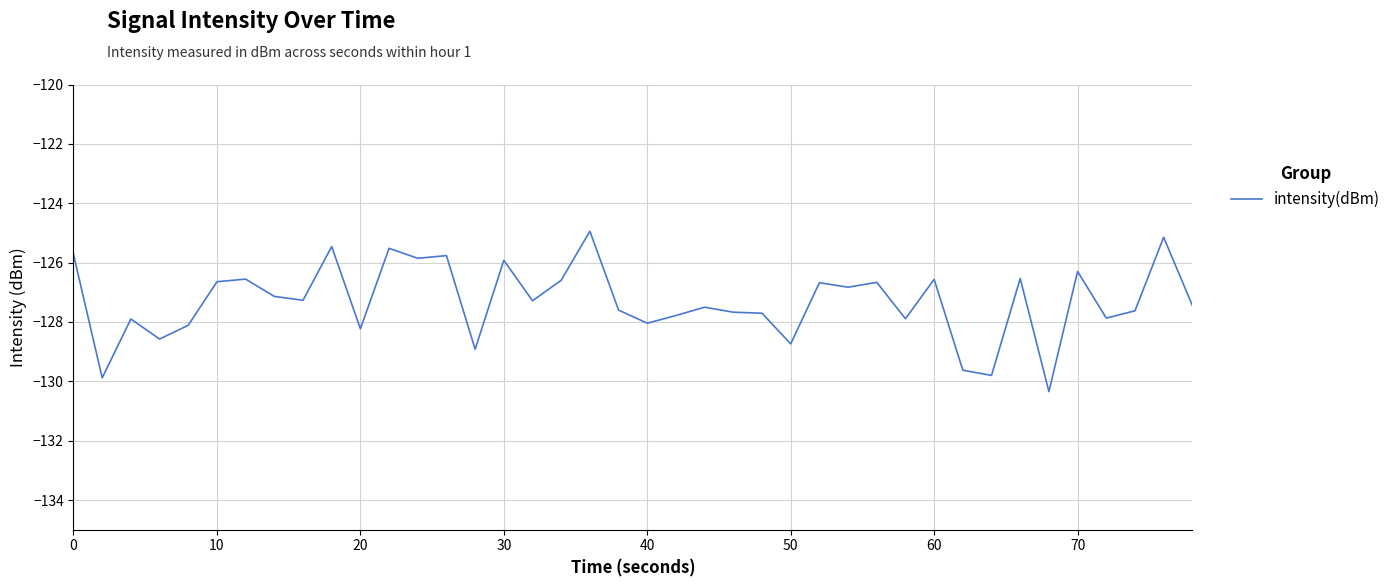

What is the minimum value shown in the chart?

-130.3